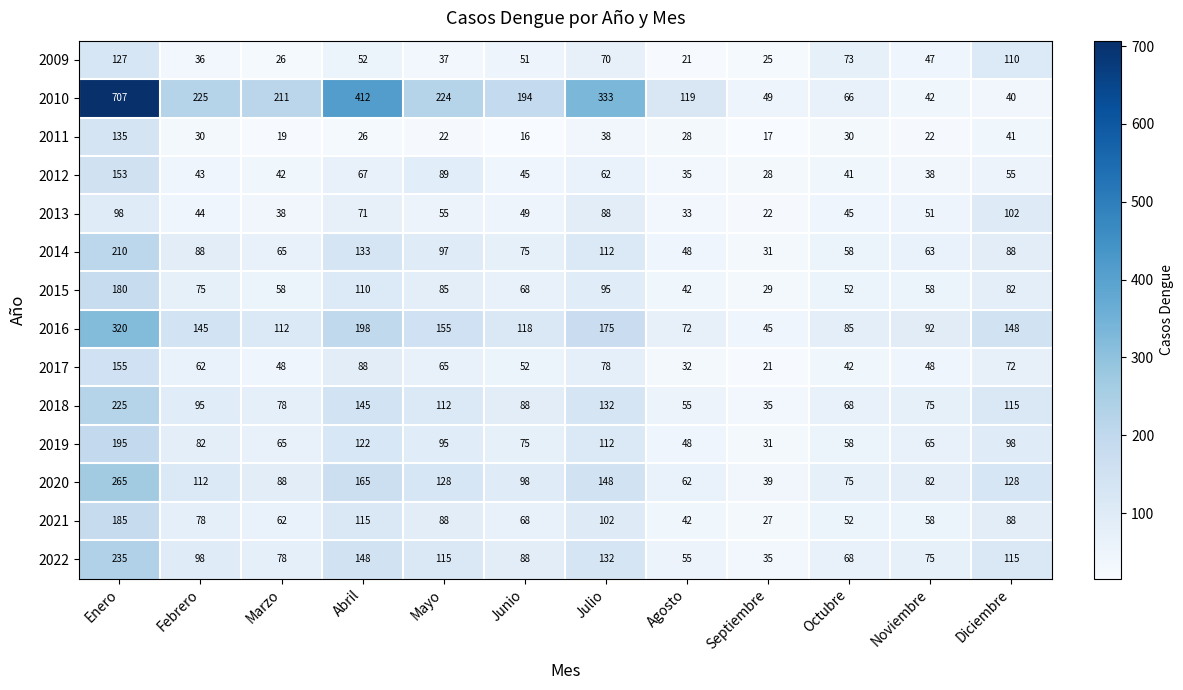

What is the total value across all series at Abril?

1852